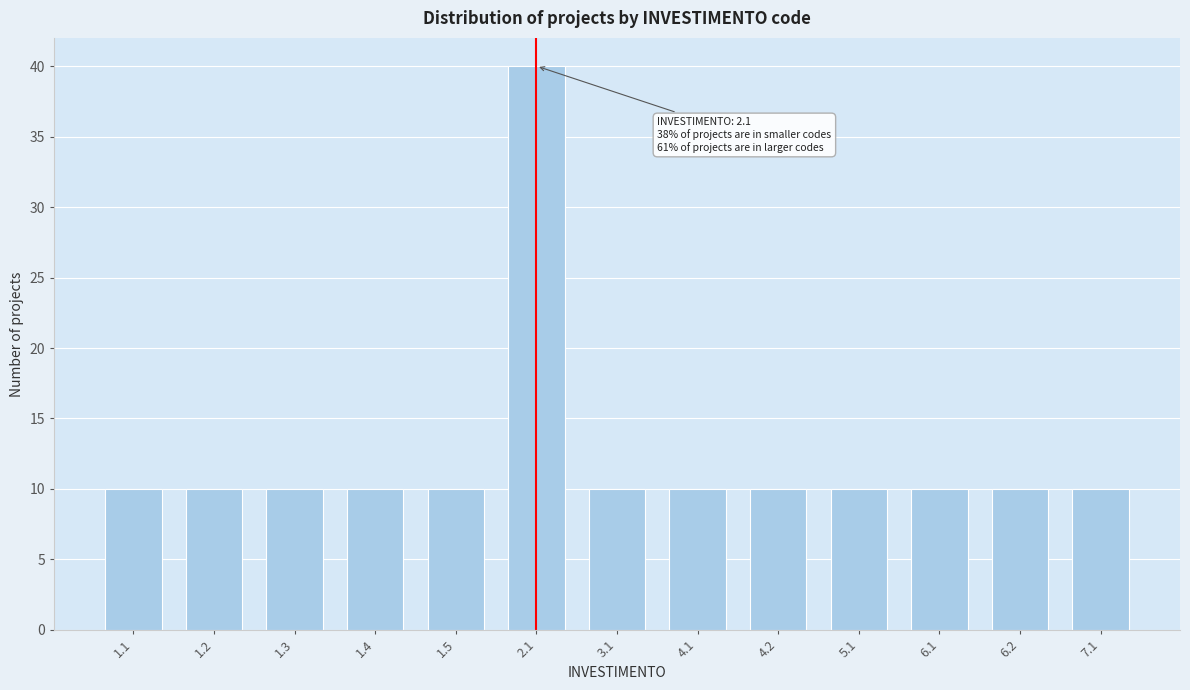

Reading left to right, extract all data points from this chart.

10	10	10	10	10	40	10	10	10	10	10	10	10